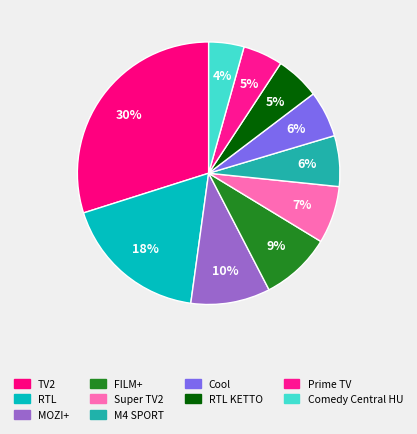

Between TV2 and RTL KETTO, which is larger?

TV2